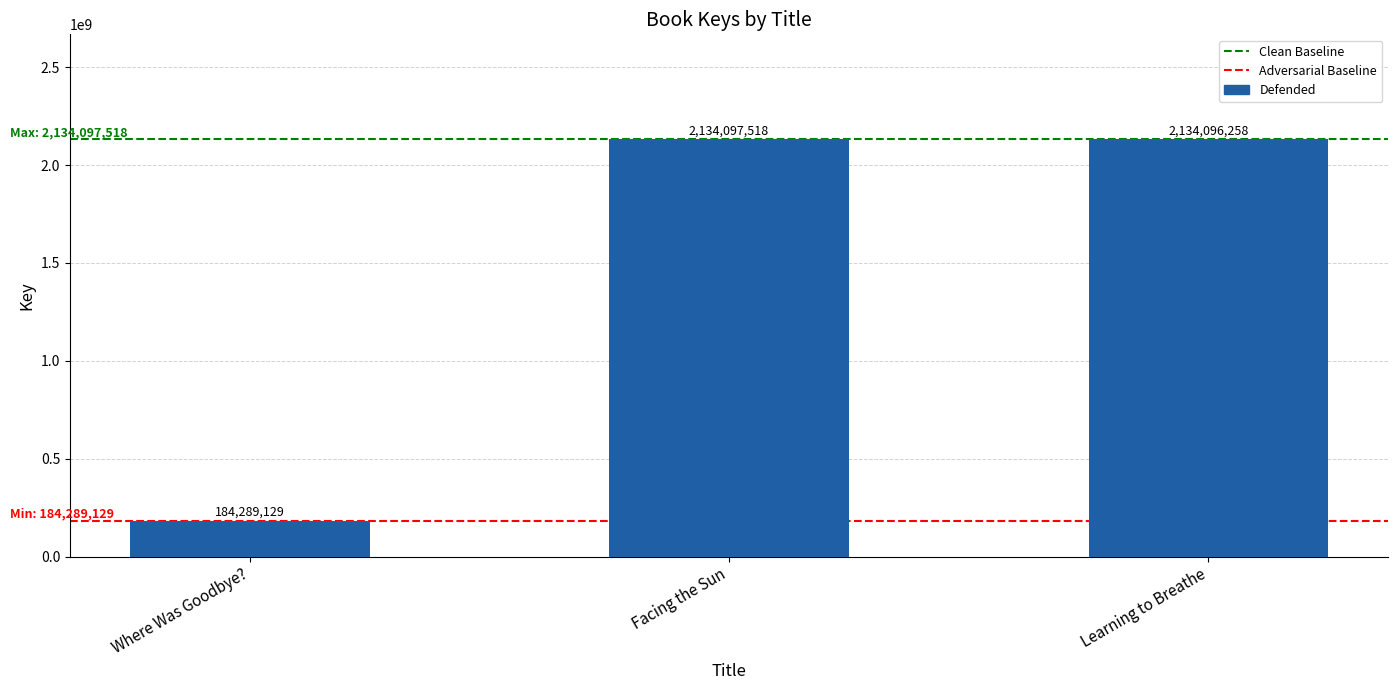

What is the ratio of the value at Facing the Sun to the value at Learning to Breathe?

1.0